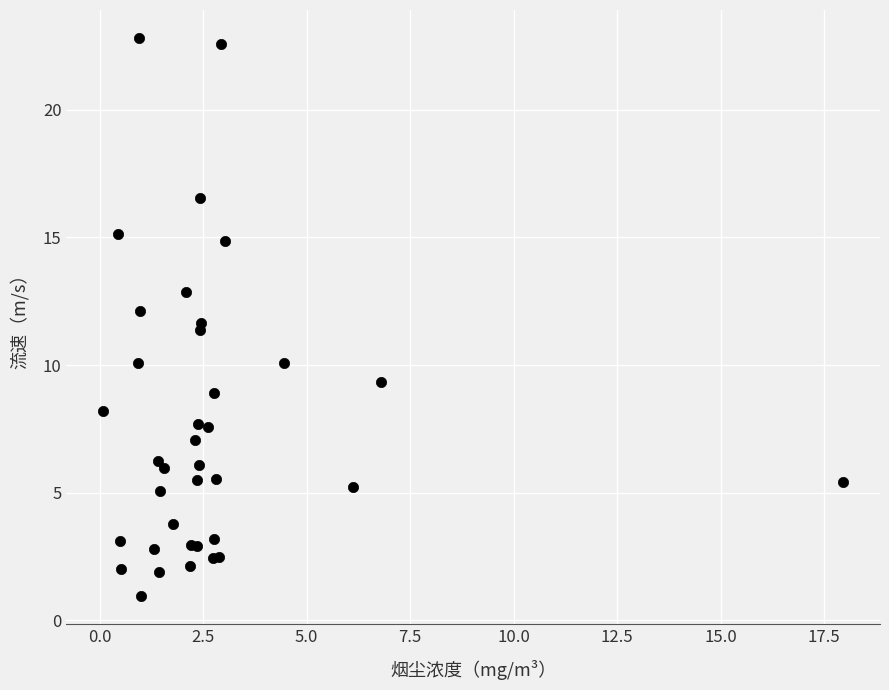

What Y value in the scatter plot is closest to 11?

11.4